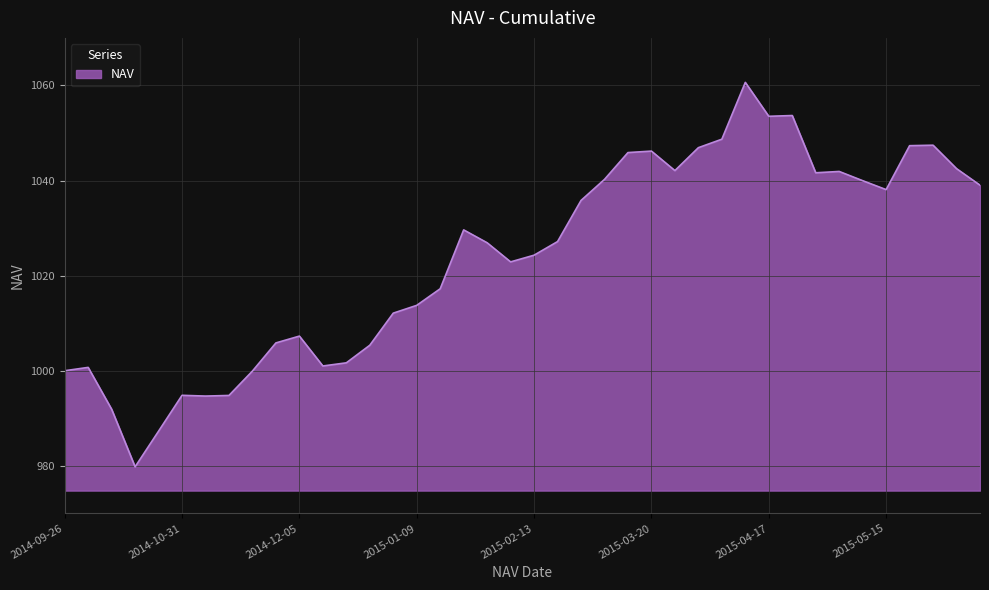

How many lines are shown in the chart?

1